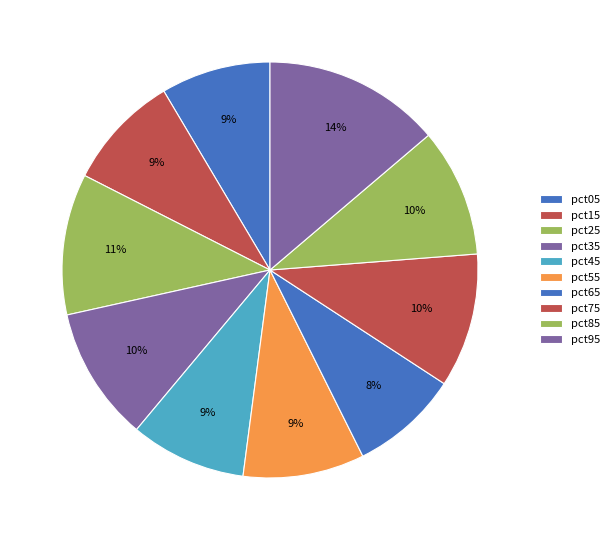

Is it true that pct25 is 19% of the pie?

False